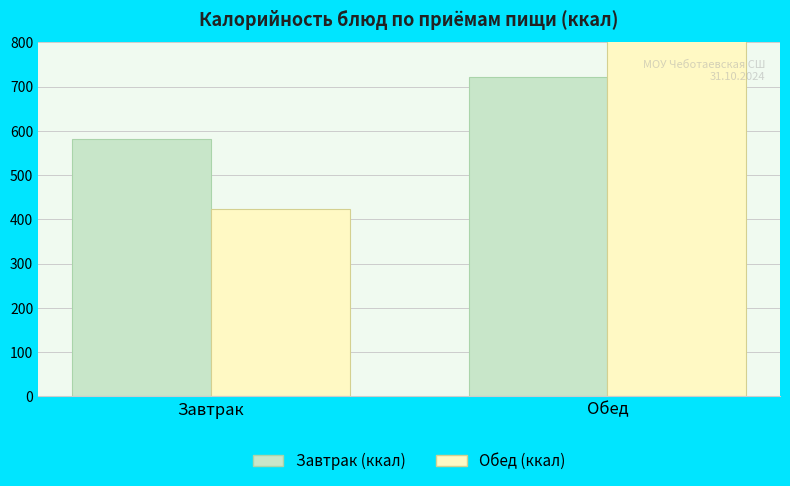

The value of Стоимость (коп. × 10) at Обед is 1539.6. True or false?

False